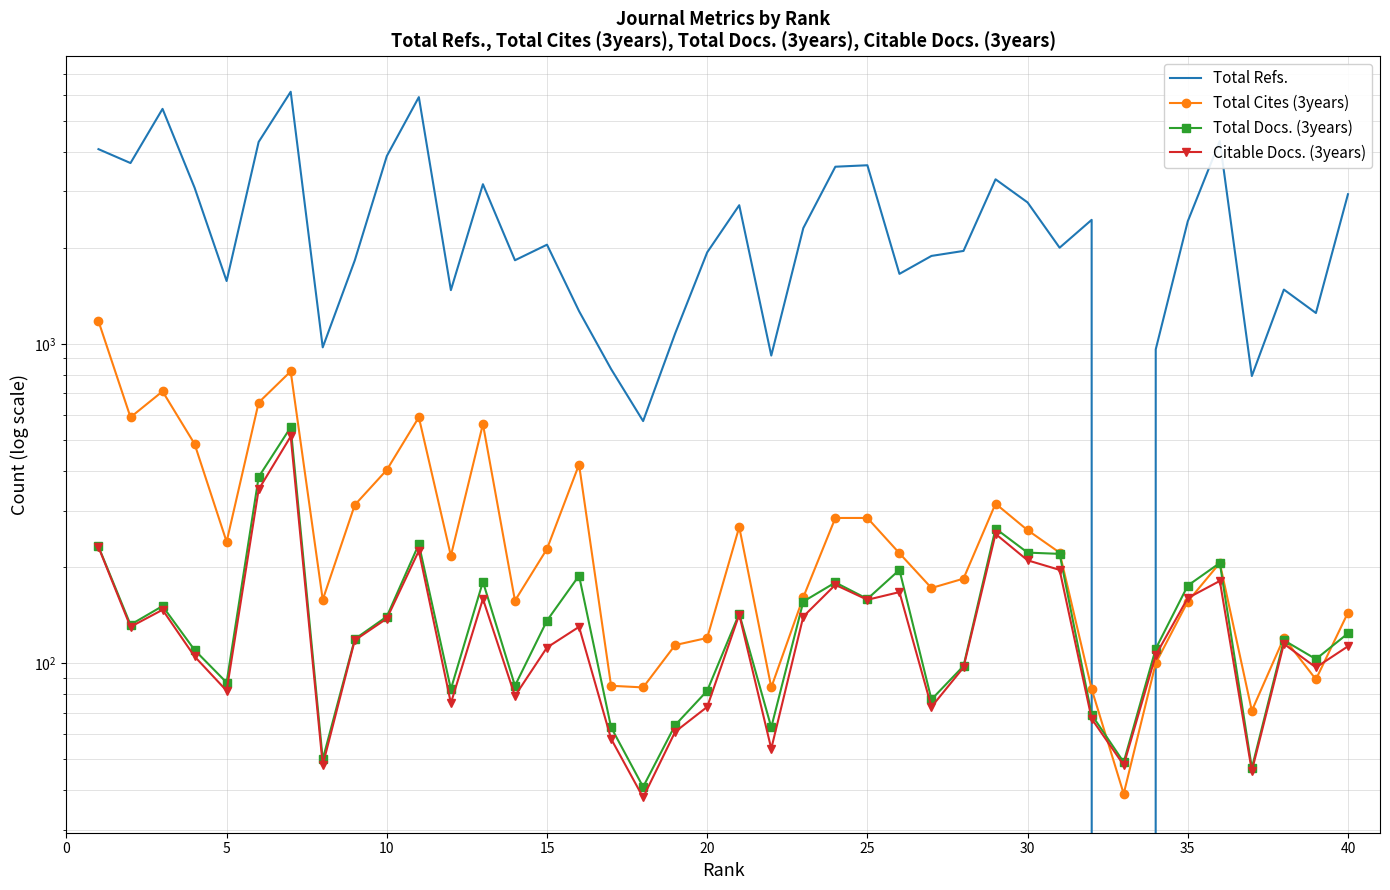

How many interior local peaks does the Total Refs. series have?

11